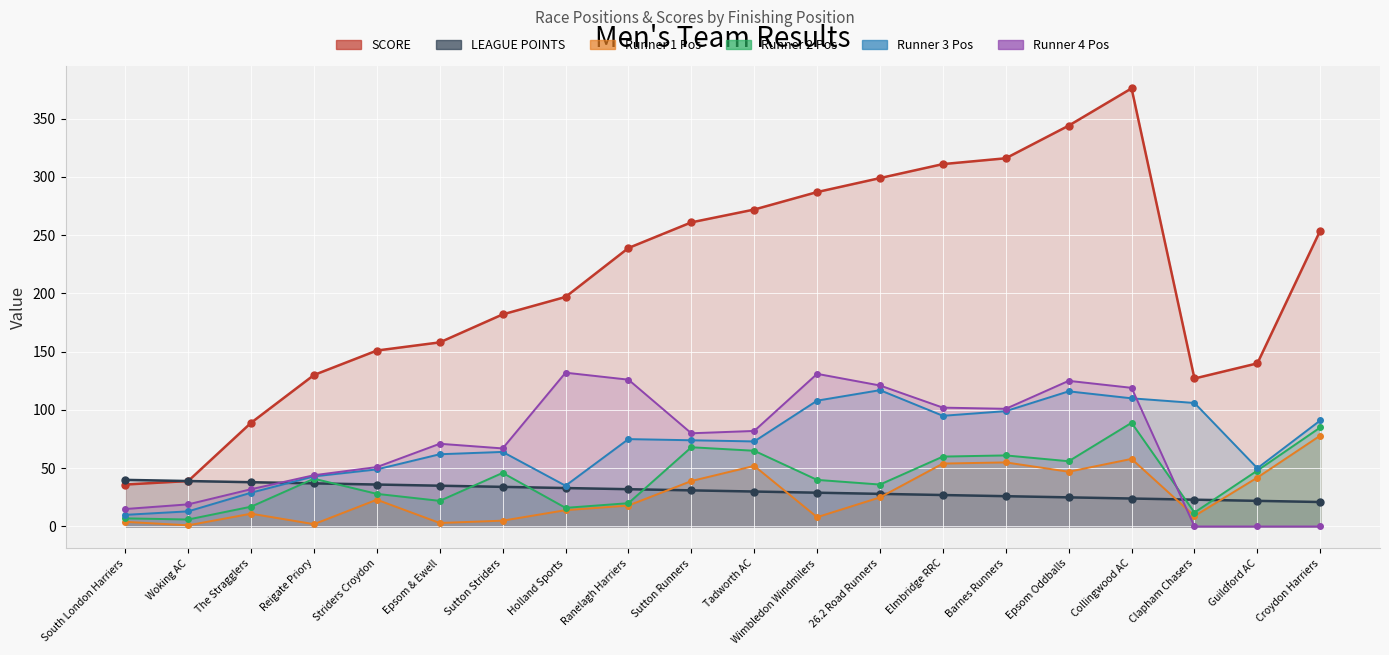

Which series changed the most between Woking AC and Reigate Priory?

SCORE